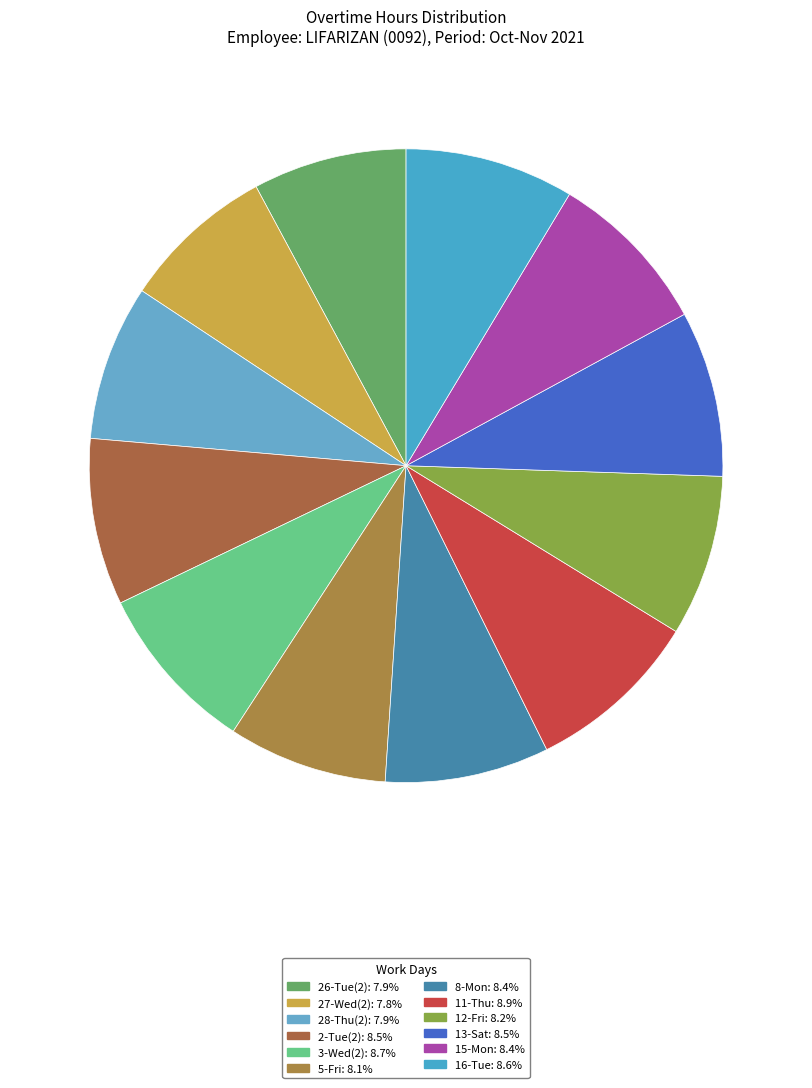

Count the number of slices in the pie.

12